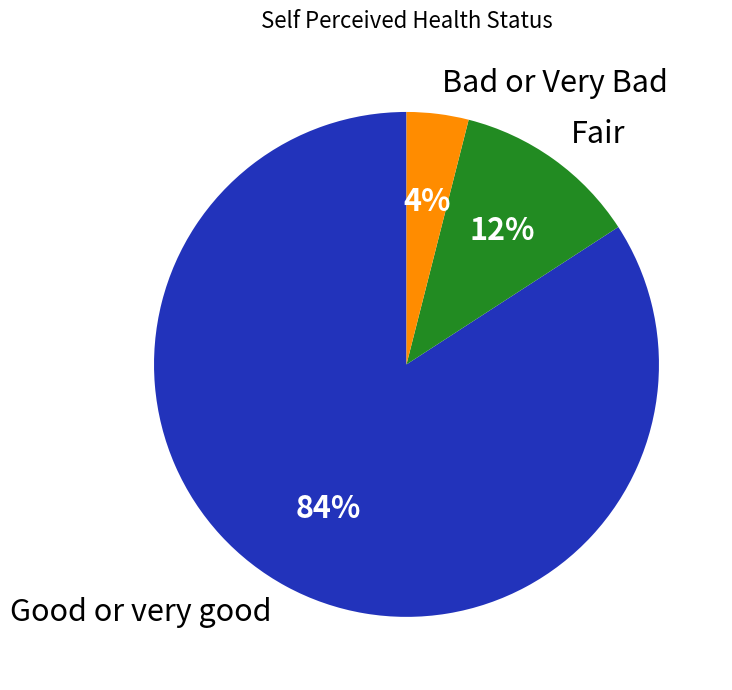

To the nearest percent, what percentage of the pie is Good or very good?

84%